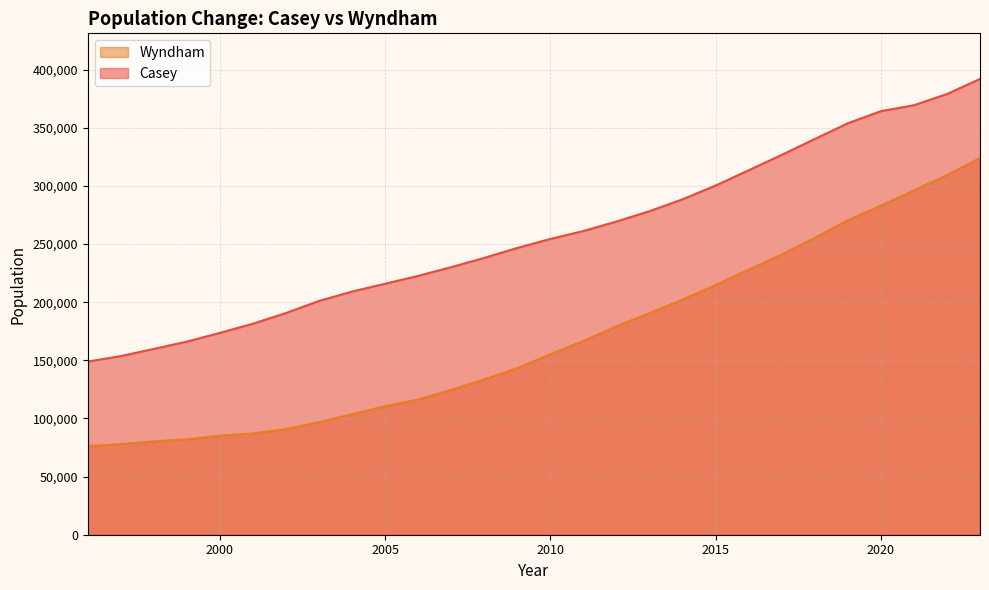

Rank the series by their maximum value, from highest to lowest.

Casey, Wyndham